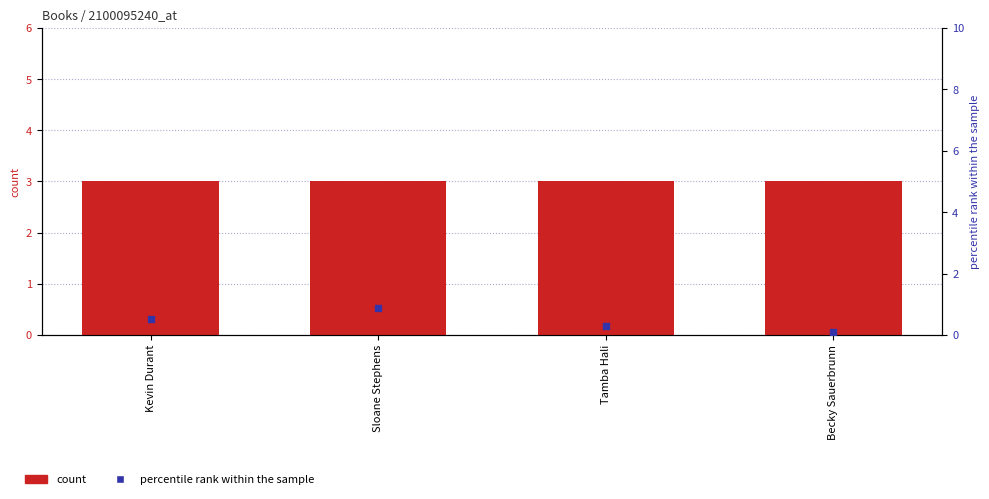

Which series reaches the maximum Y coordinate?

count